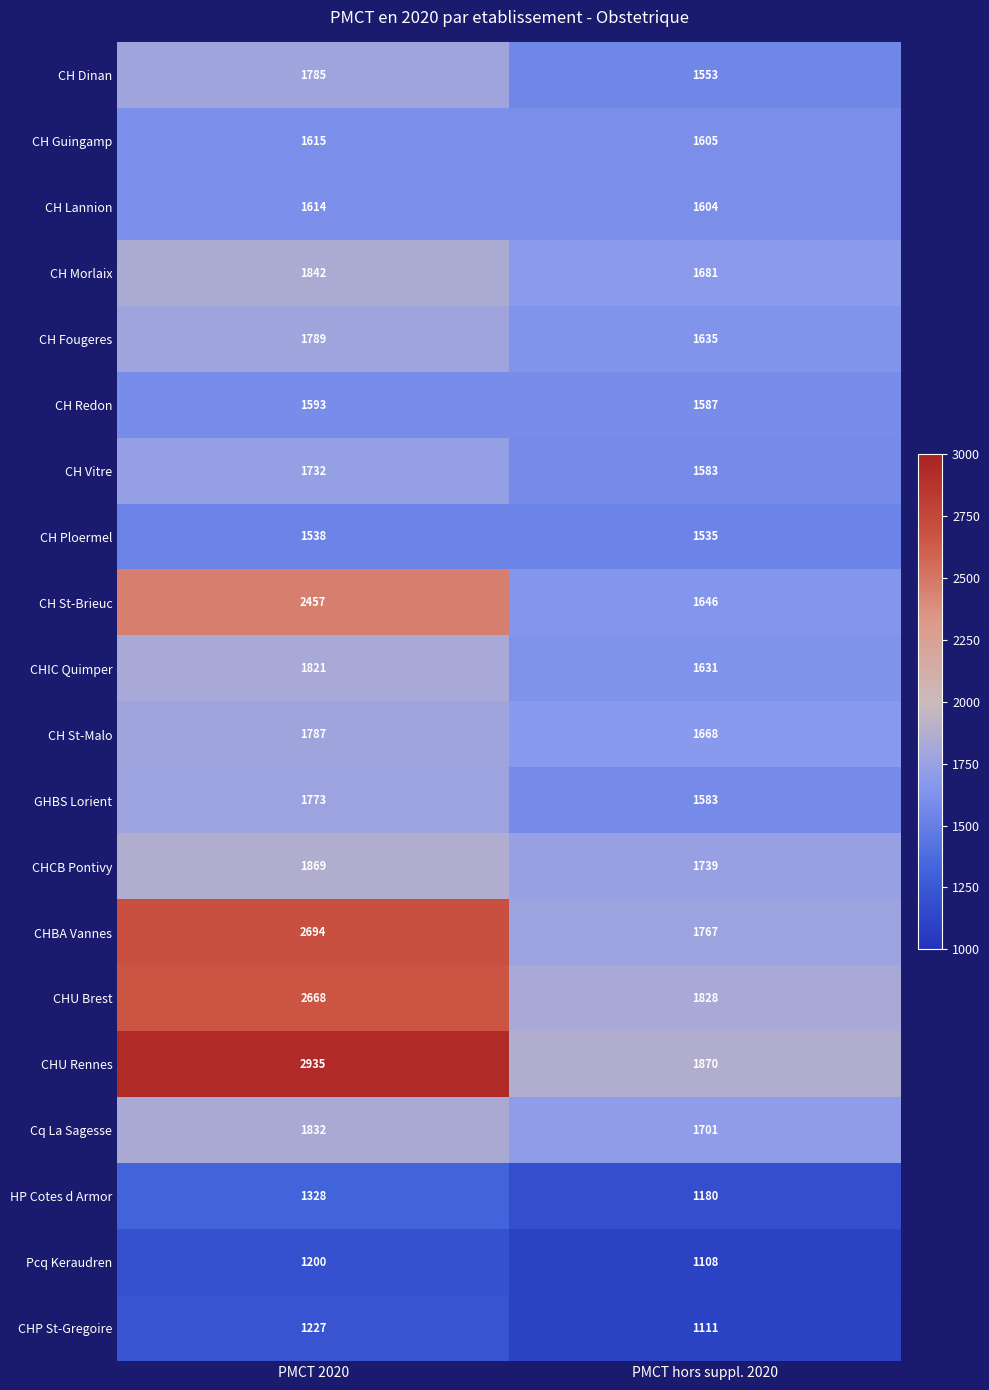

What is the approximate value of CHCB Pontivy at PMCT hors suppl. 2020, to the nearest 5?

1740